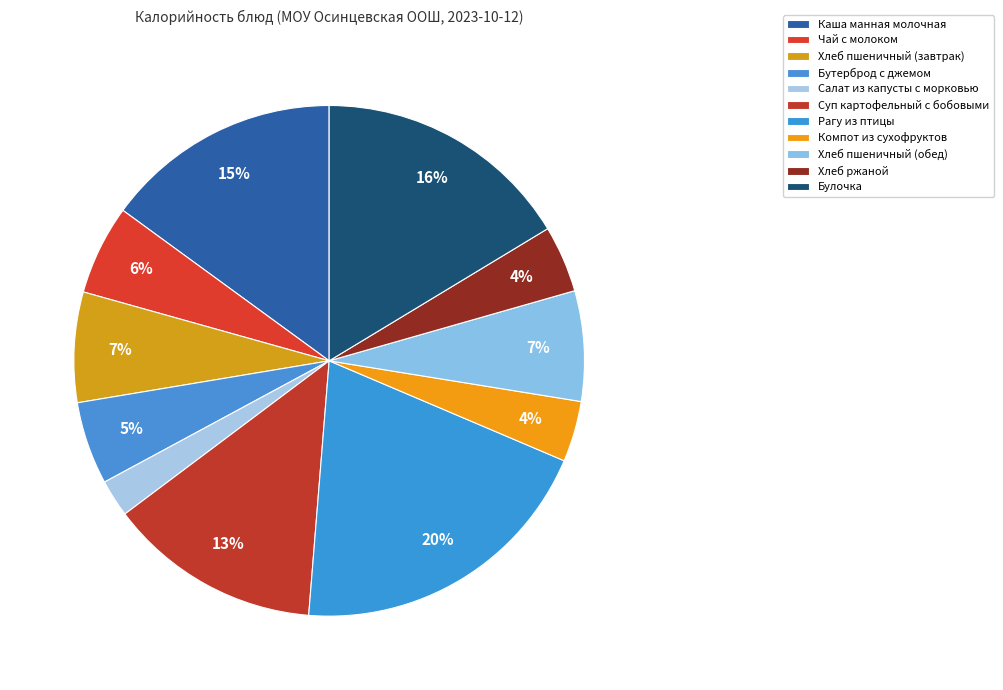

Which category has the biggest portion of the pie?

Рагу из птицы